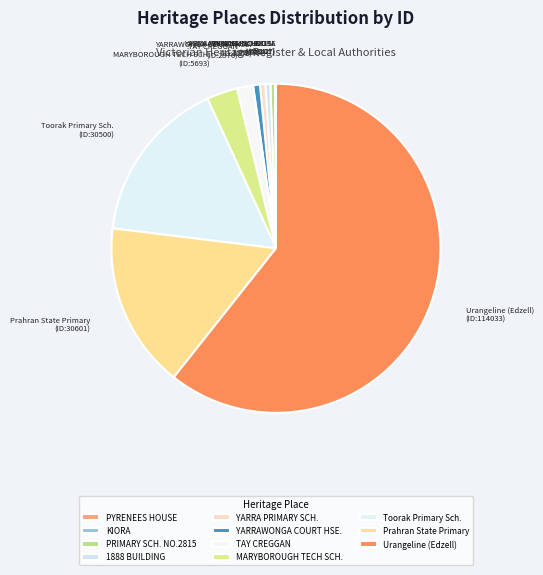

Is there any slice that represents more than half of the pie?

Yes